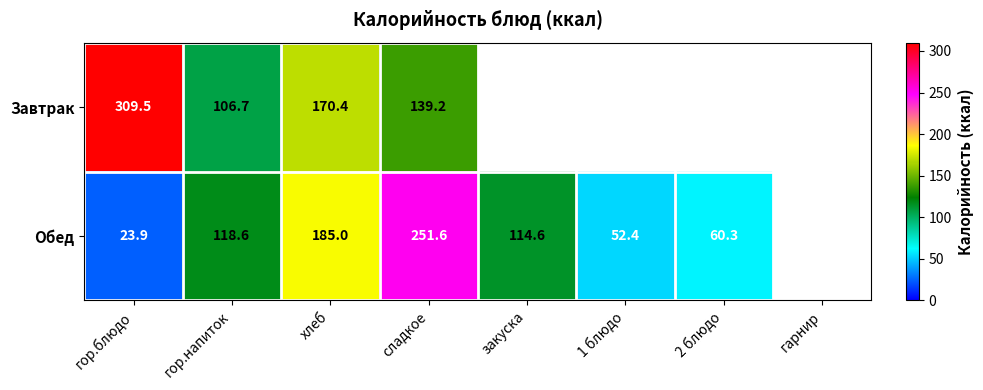

Is the value of Обед at закуска greater than the value of Завтрак at сладкое?

No